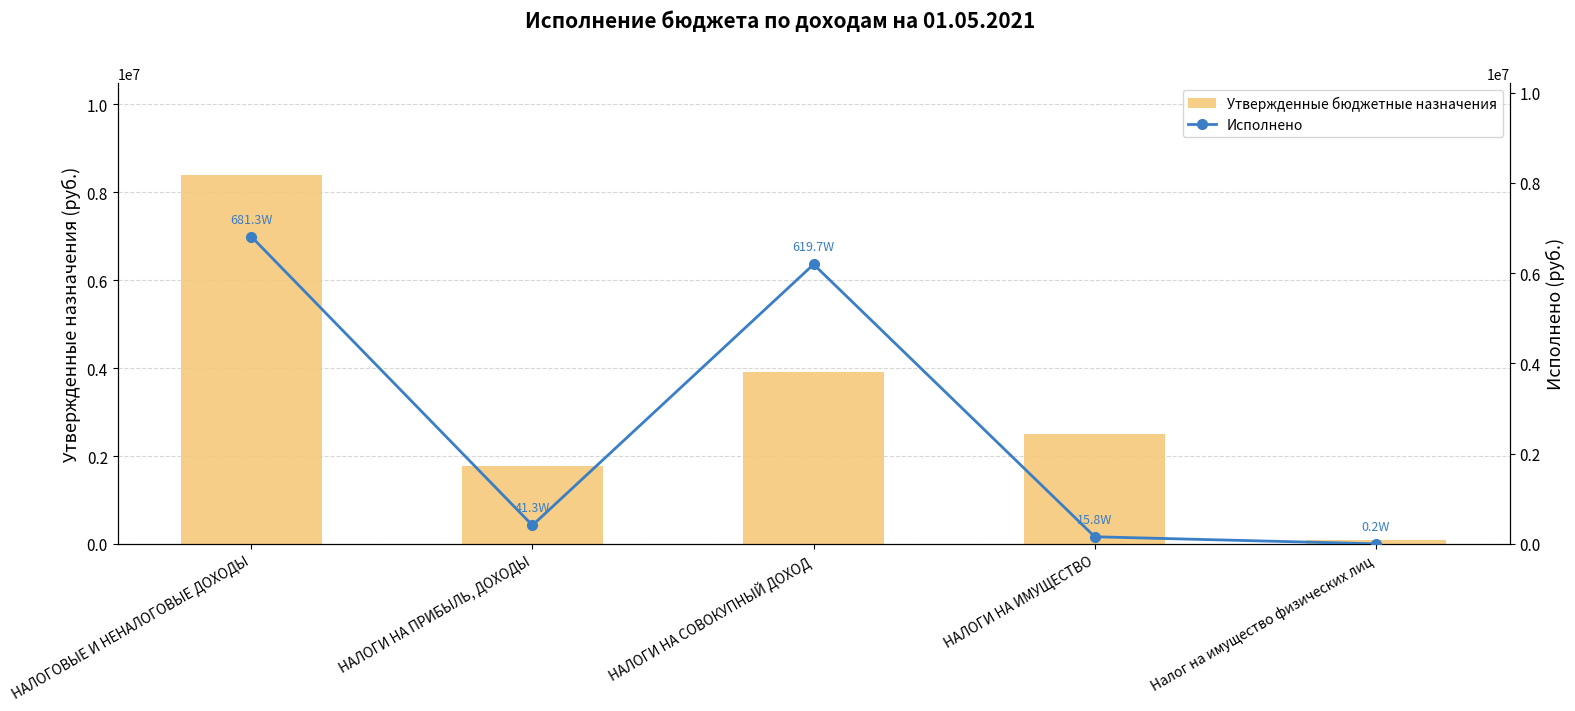

Rank the series at НАЛОГИ НА ИМУЩЕСТВО from lowest to highest value.

Исполнено, Утвержденные бюджетные назначения